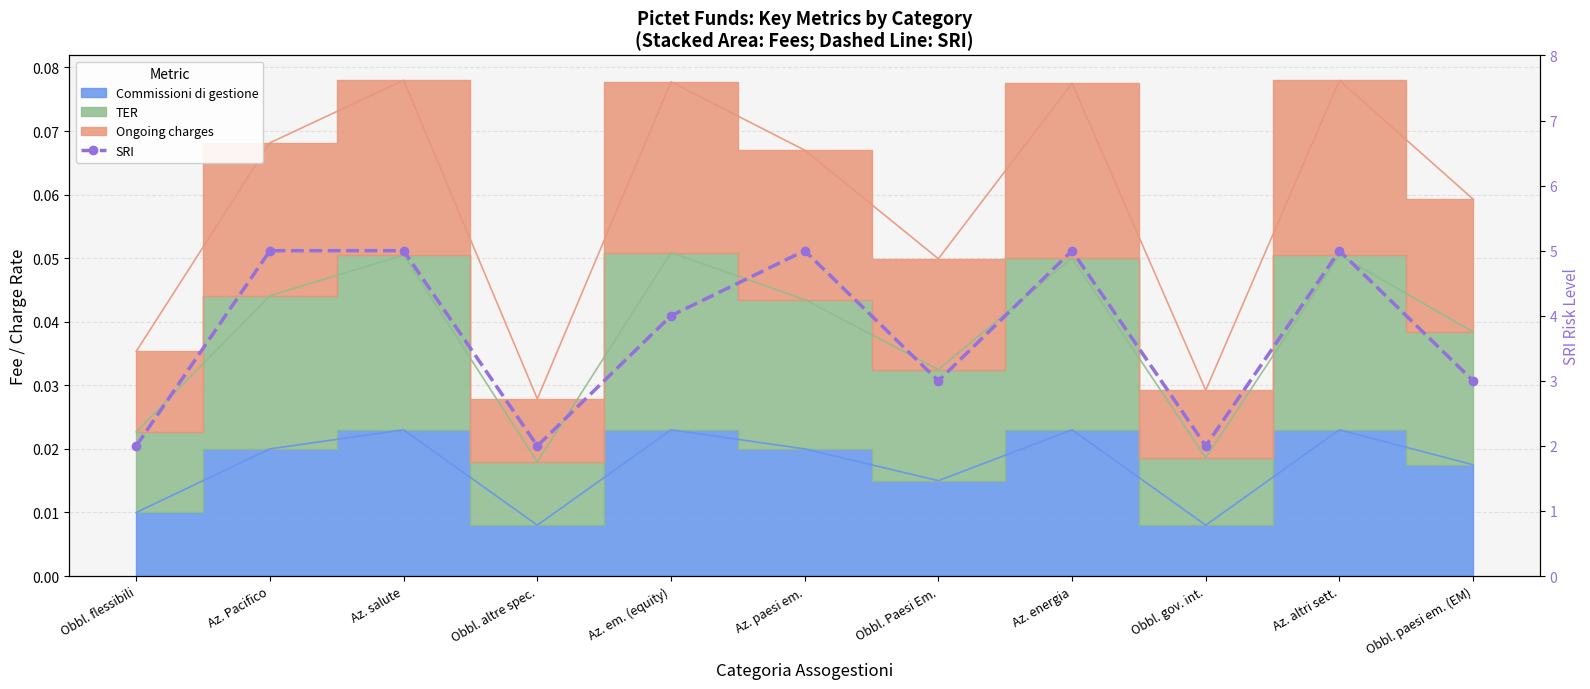

How many lines are shown in the chart?

1